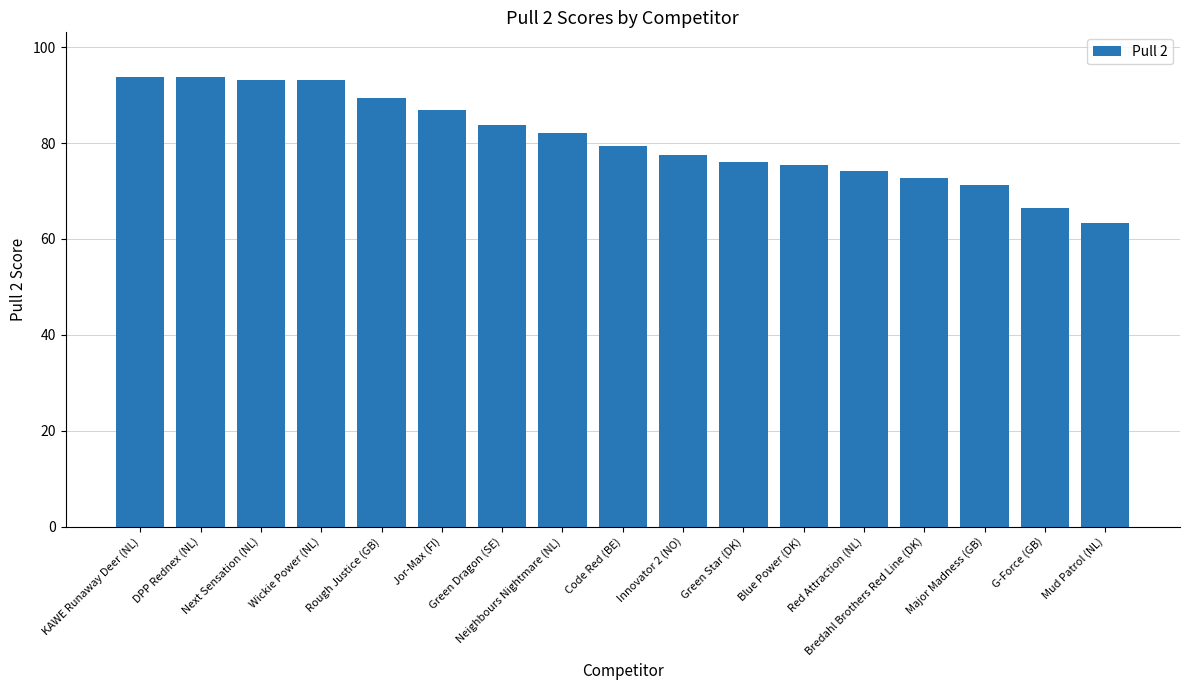

What is the smallest value displayed?

63.4